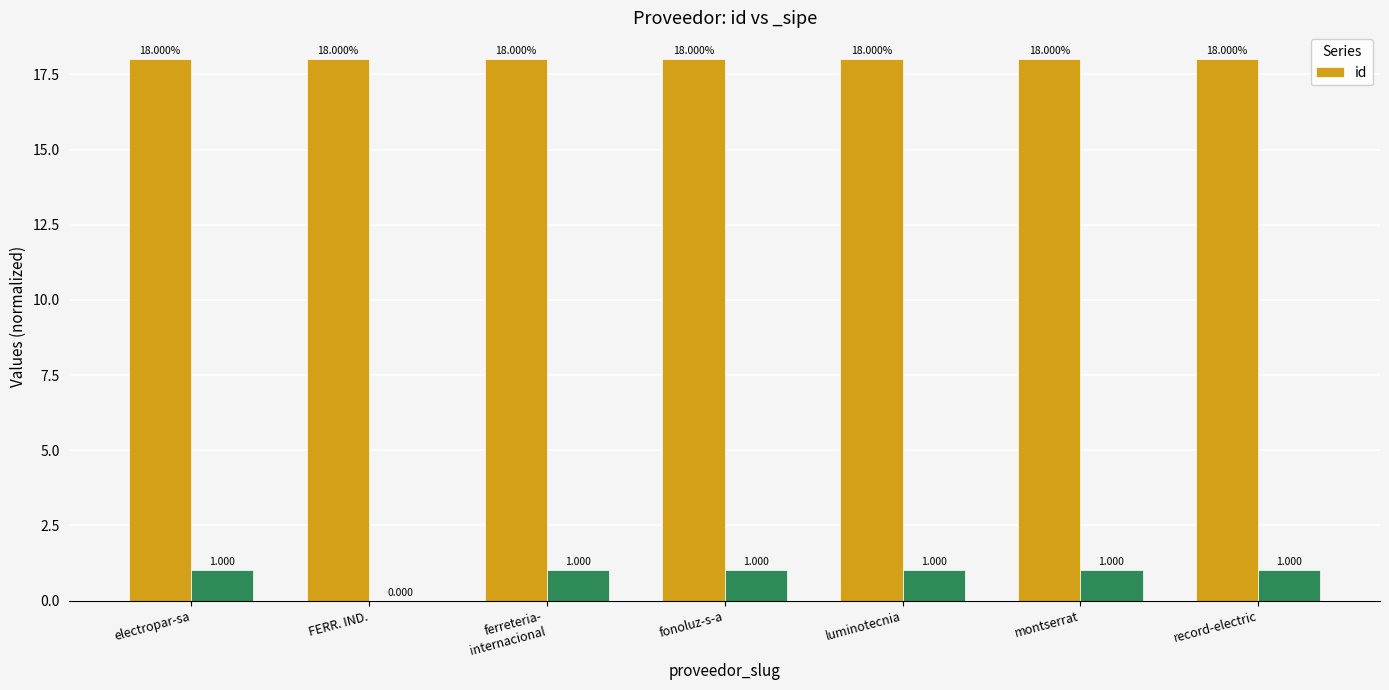

True or false: the data shows 5.6 at FERR. IND..

False